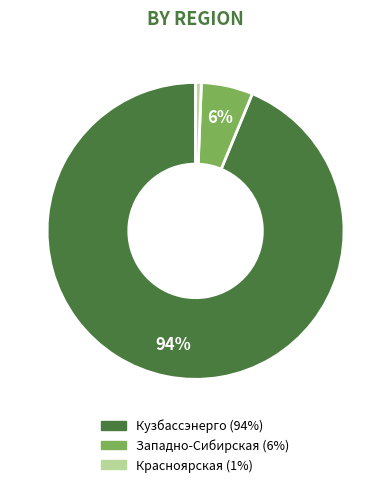

Is there a majority slice in this chart?

Yes